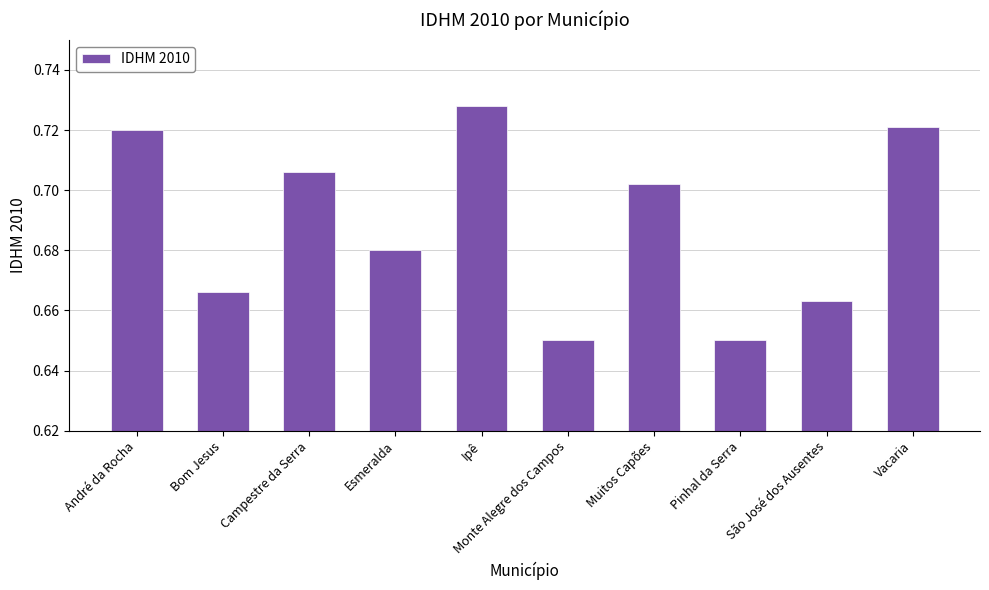

What is the label of the 2nd bar from the right?

São José dos Ausentes